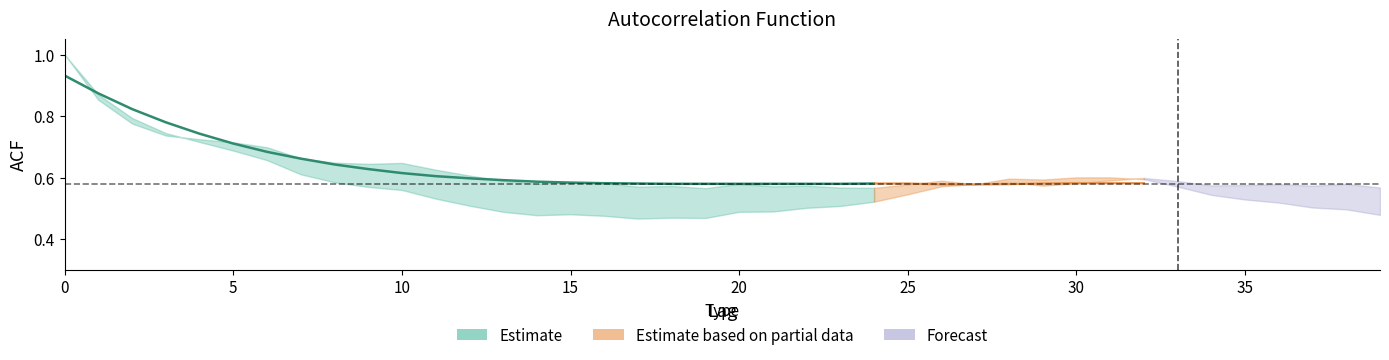

How many lines are shown in the chart?

3